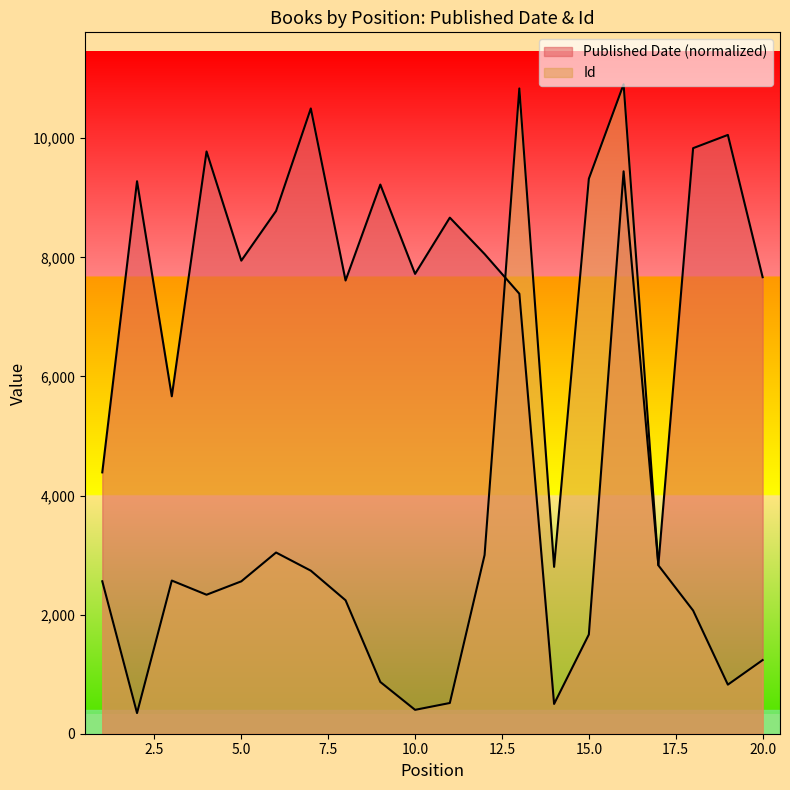

How many data points in Id are above 2560?

9